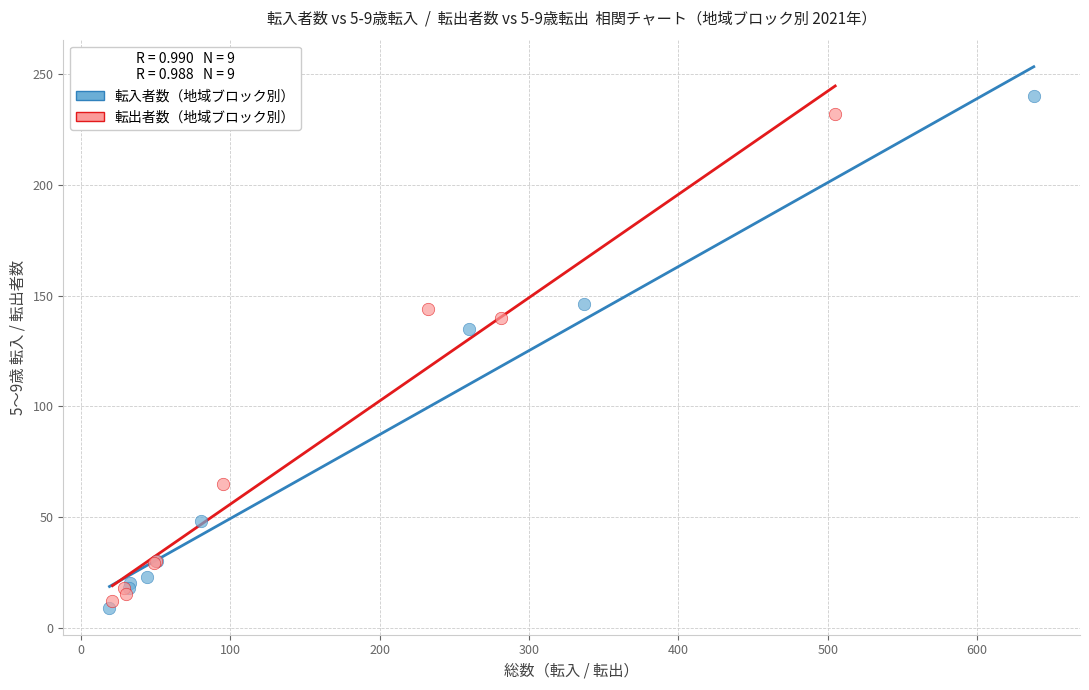

Which series reaches the minimum Y coordinate?

転入者数（地域ブロック別）